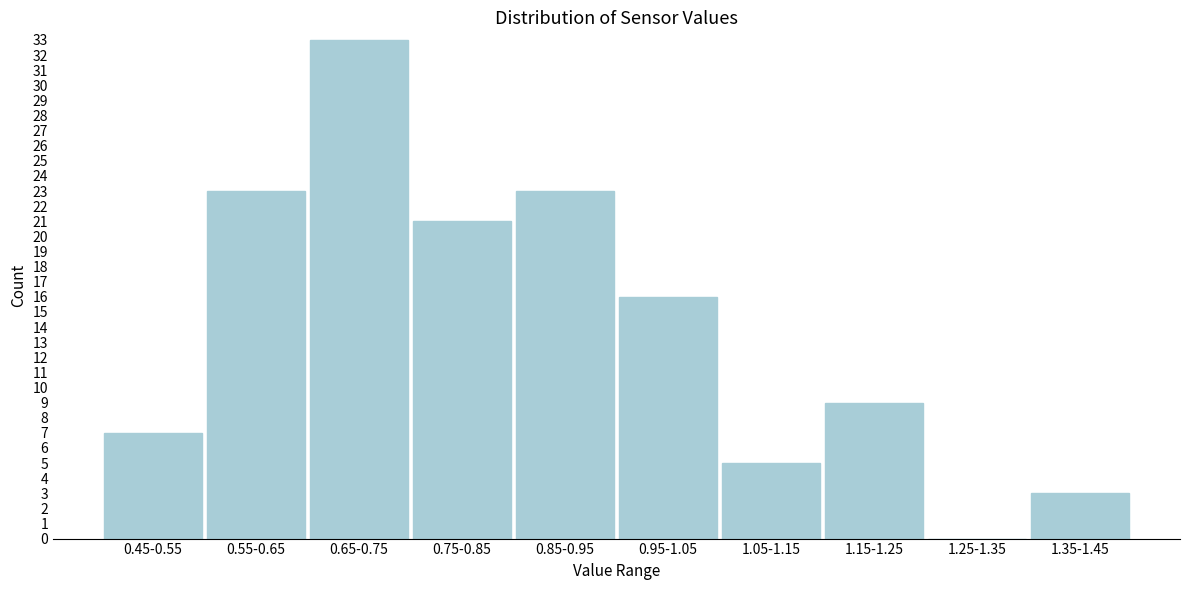

Reading left to right, what are all the values shown in this chart?

0.45-0.55=7	0.55-0.65=23	0.65-0.75=33	0.75-0.85=21	0.85-0.95=23	0.95-1.05=16	1.05-1.15=5	1.15-1.25=9	1.25-1.35=0	1.35-1.45=3